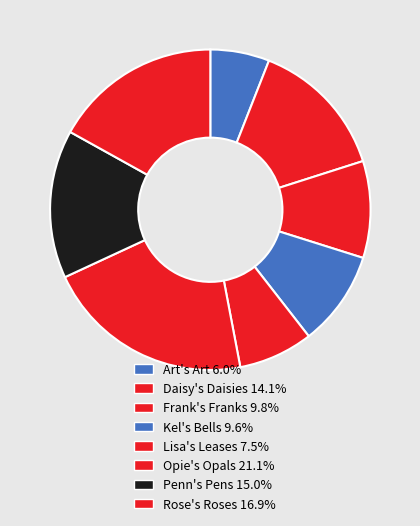

How many slices are in this pie chart?

8